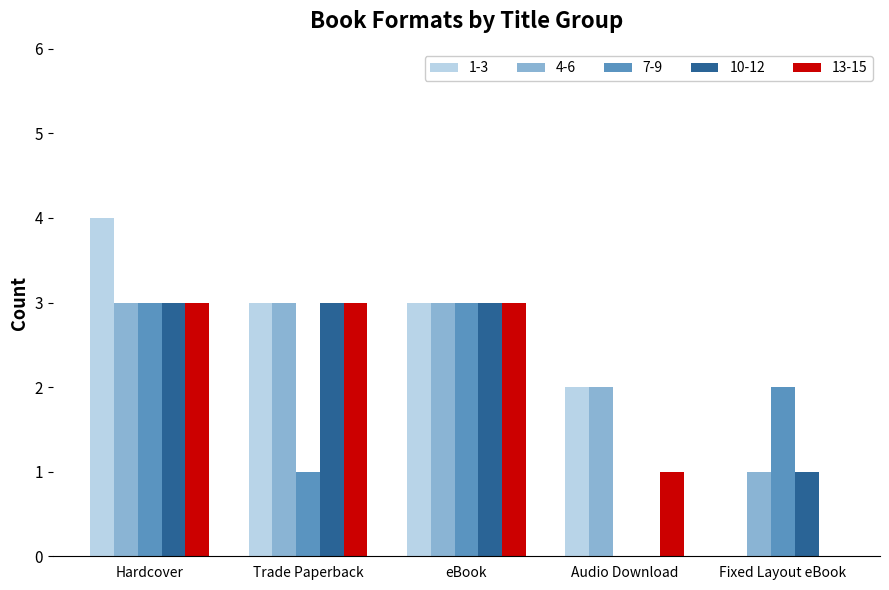

Reading left to right, list all the values displayed in this chart.

1-3: Hardcover=4	Trade Paperback=3	eBook=3	Audio Download=2	Fixed Layout eBook=0
4-6: Hardcover=3	Trade Paperback=3	eBook=3	Audio Download=2	Fixed Layout eBook=1
7-9: Hardcover=3	Trade Paperback=1	eBook=3	Audio Download=0	Fixed Layout eBook=2
10-12: Hardcover=3	Trade Paperback=3	eBook=3	Audio Download=0	Fixed Layout eBook=1
13-15: Hardcover=3	Trade Paperback=3	eBook=3	Audio Download=1	Fixed Layout eBook=0